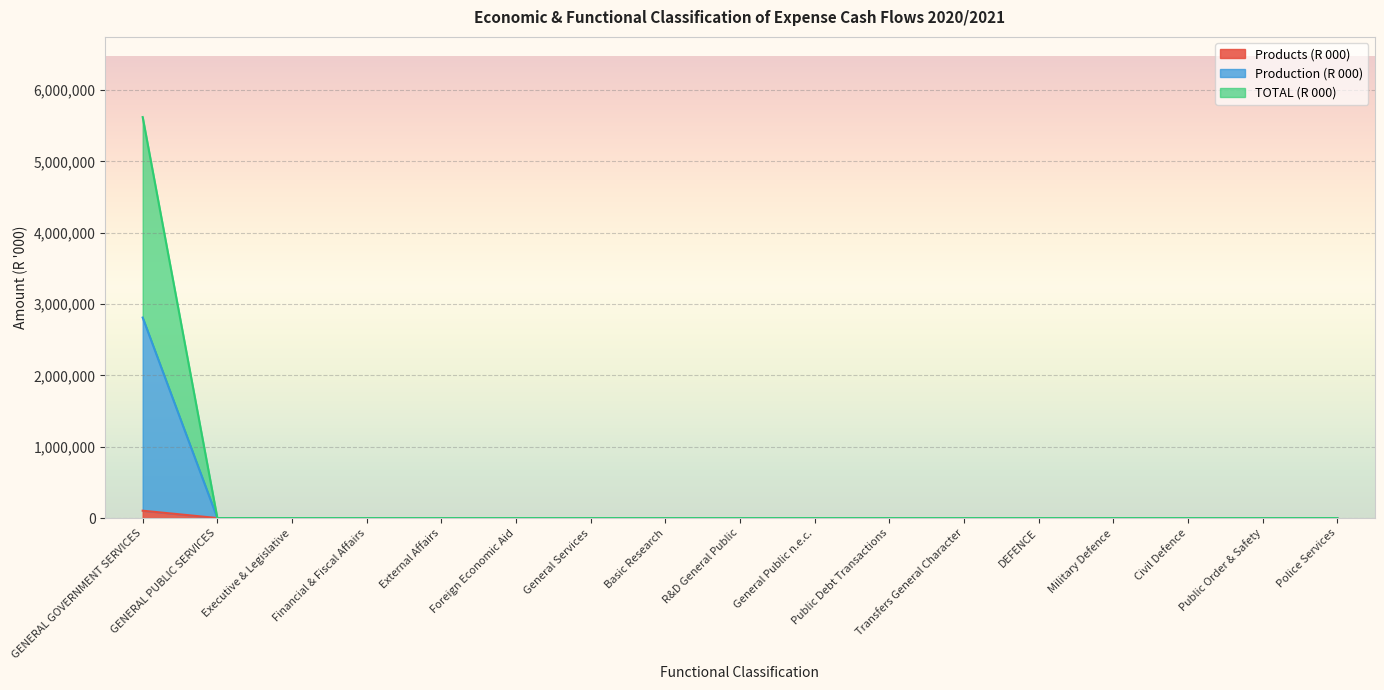

Count the number of categories in the chart.

17